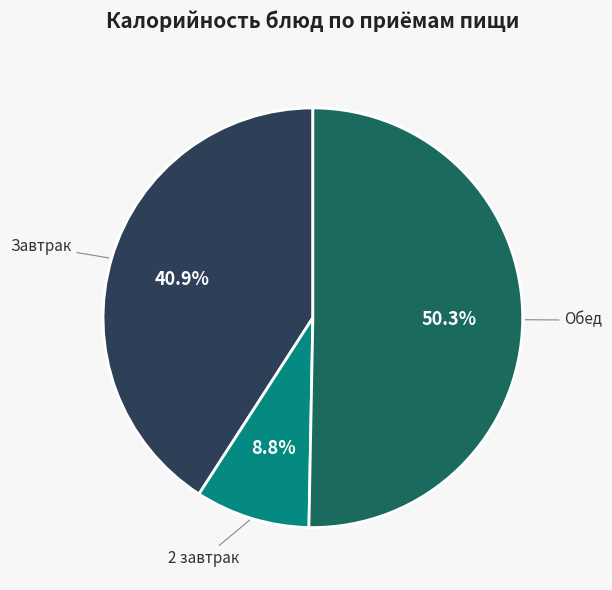

How many segments does this pie chart have?

3